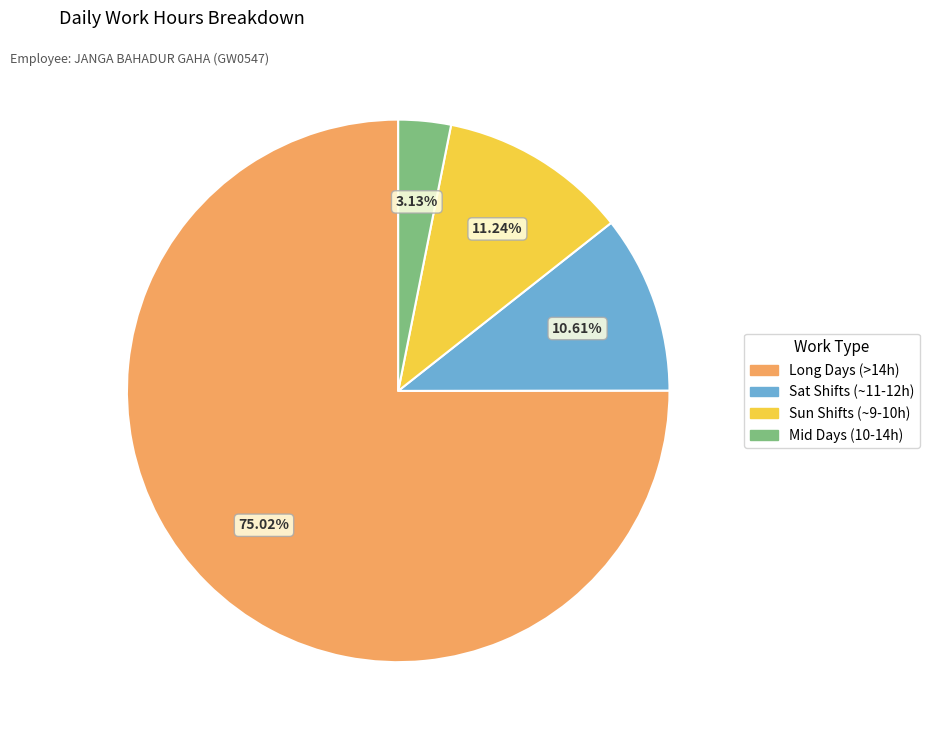

How many segments does this pie chart have?

4